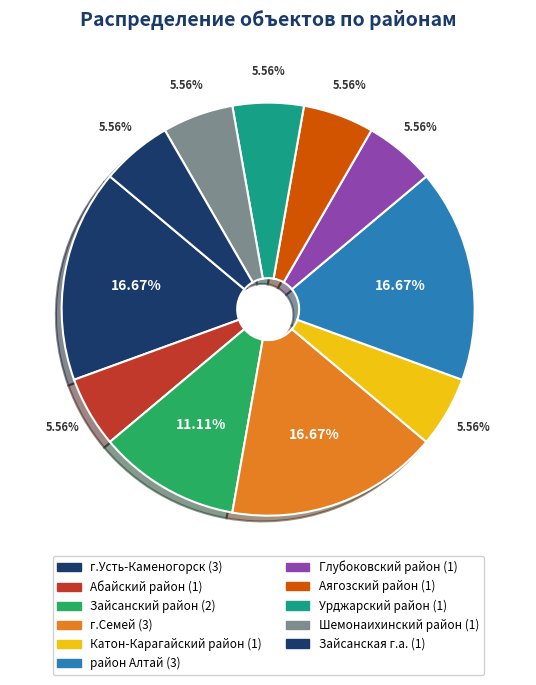

How many segments does this pie chart have?

11